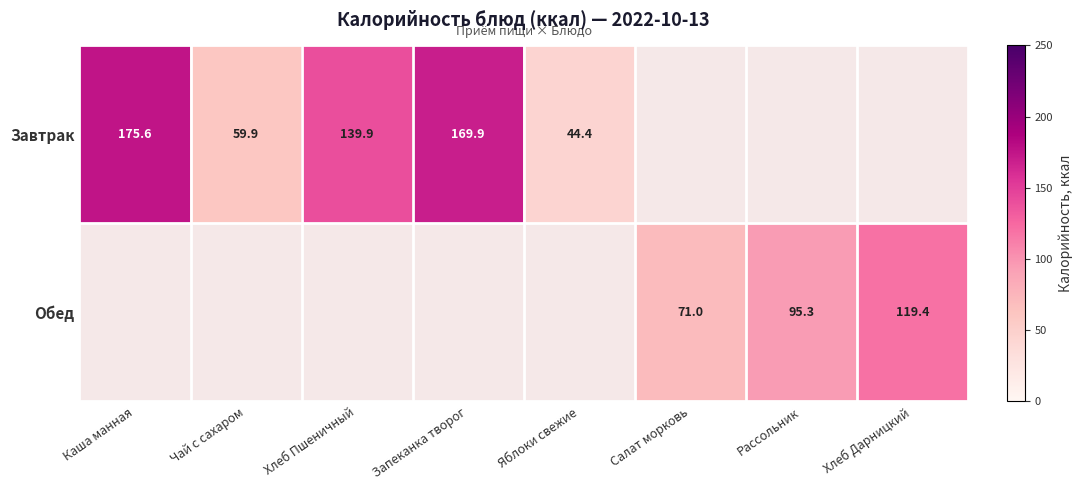

Between Салат морковь and Каша манная, which is larger?

Каша манная